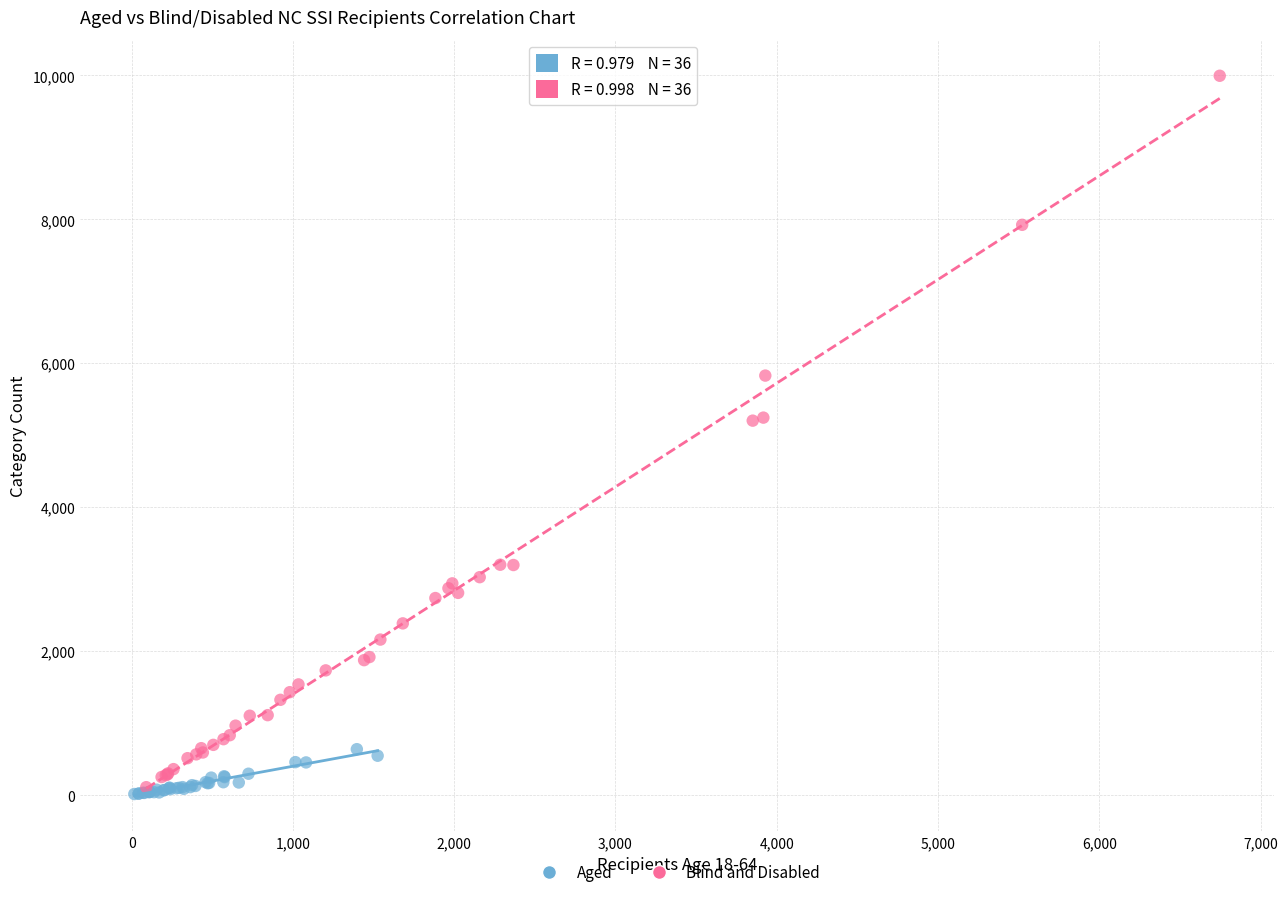

What are all the series names shown in the legend?

Aged, Blind and Disabled